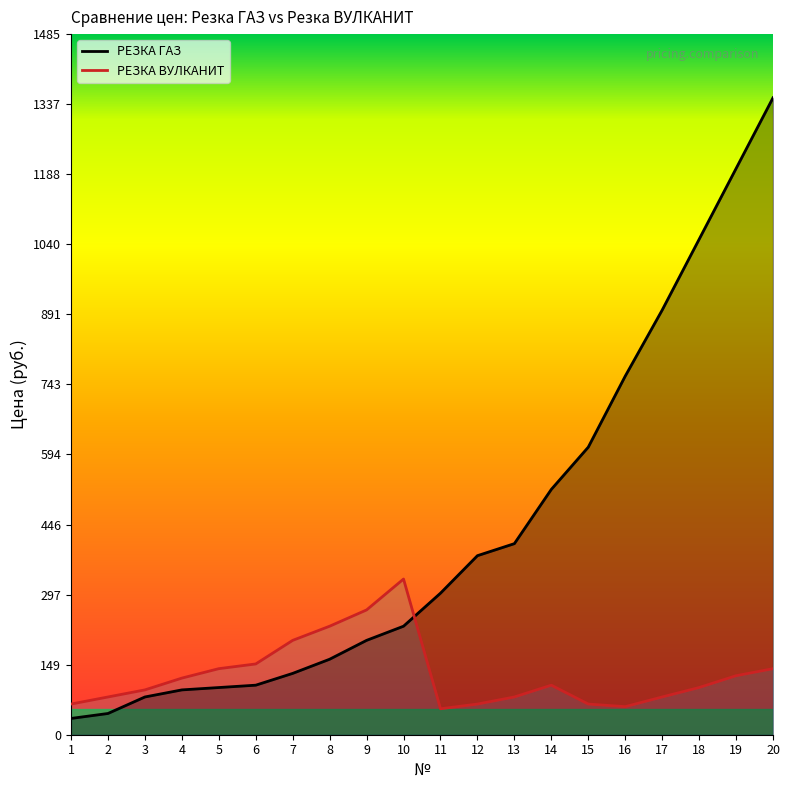

What is the sum of all РЕЗКА ГАЗ values?

8653.5